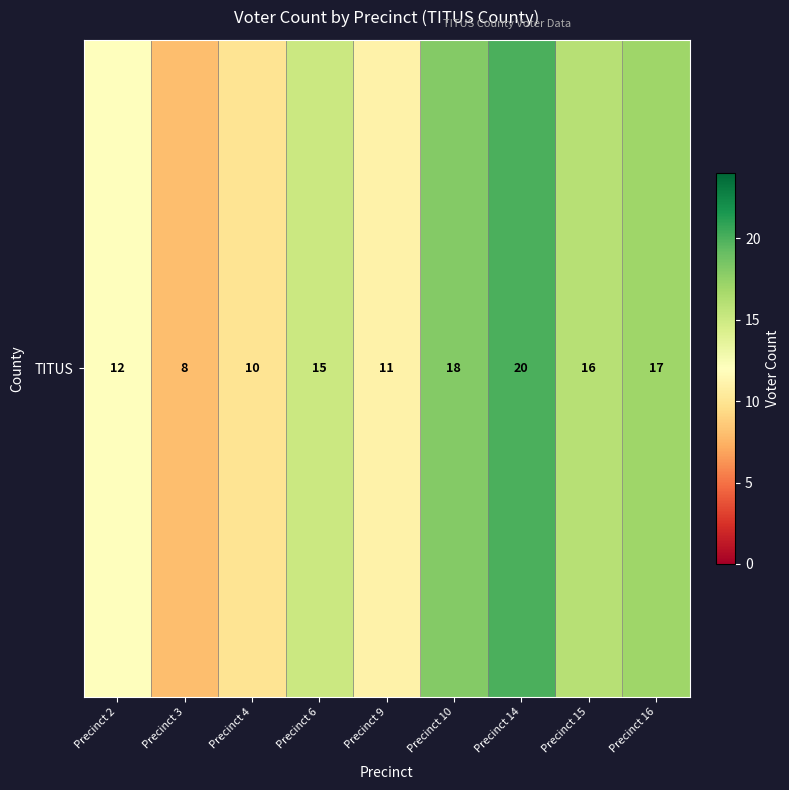

List the labels in order of value, largest first.

Precinct 14, Precinct 10, Precinct 16, Precinct 15, Precinct 6, Precinct 2, Precinct 9, Precinct 4, Precinct 3